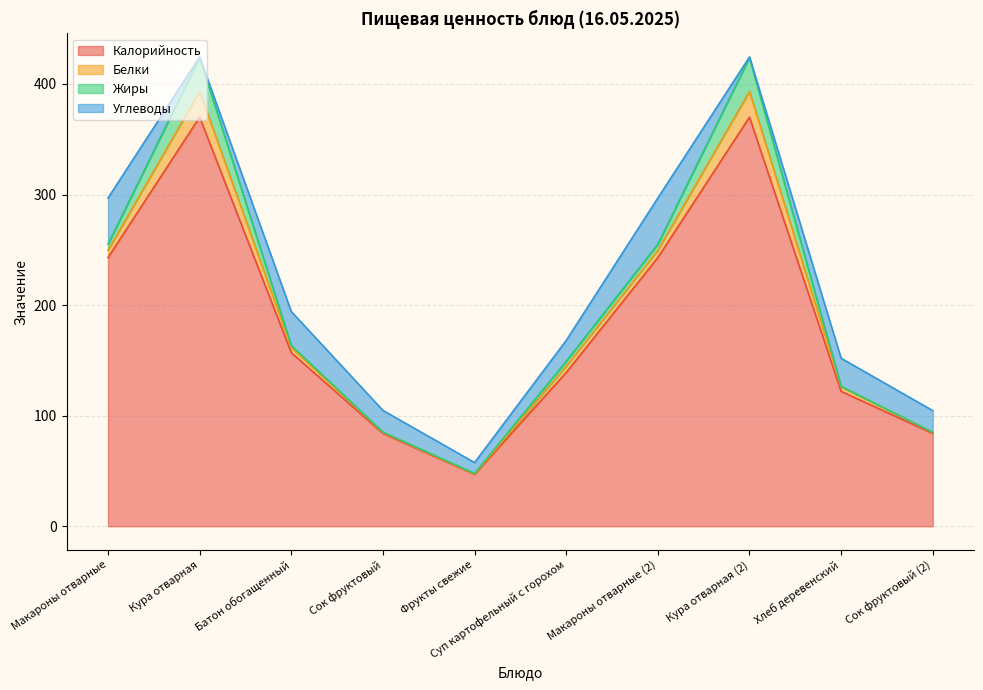

Which category has the highest value in the Жиры series?

Кура отварная